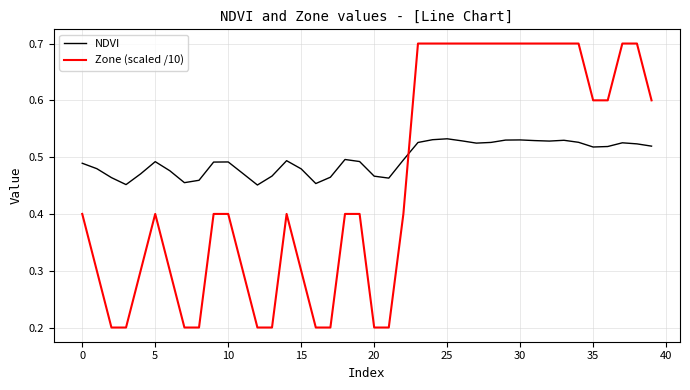

What is the maximum value for Zone (scaled /10)?

0.7